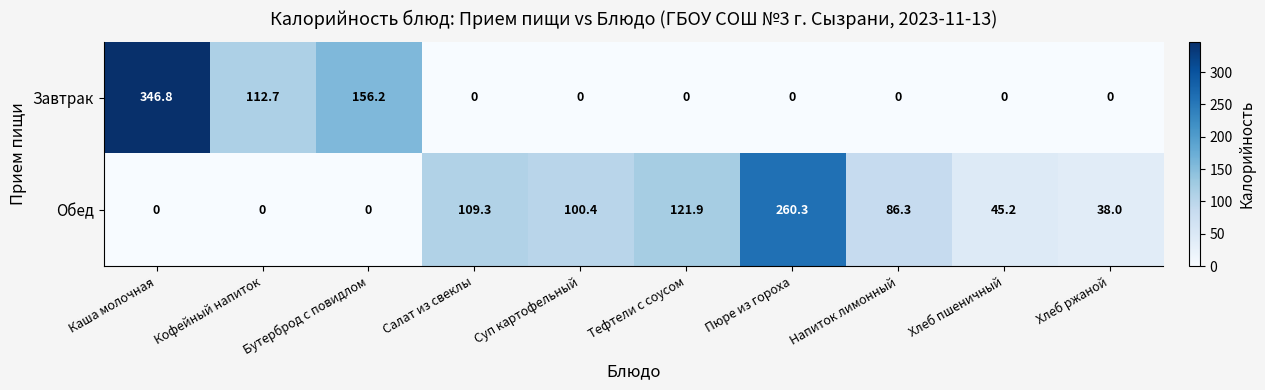

Is it true that Завтрак equals 156.2 at Бутерброд с повидлом?

True